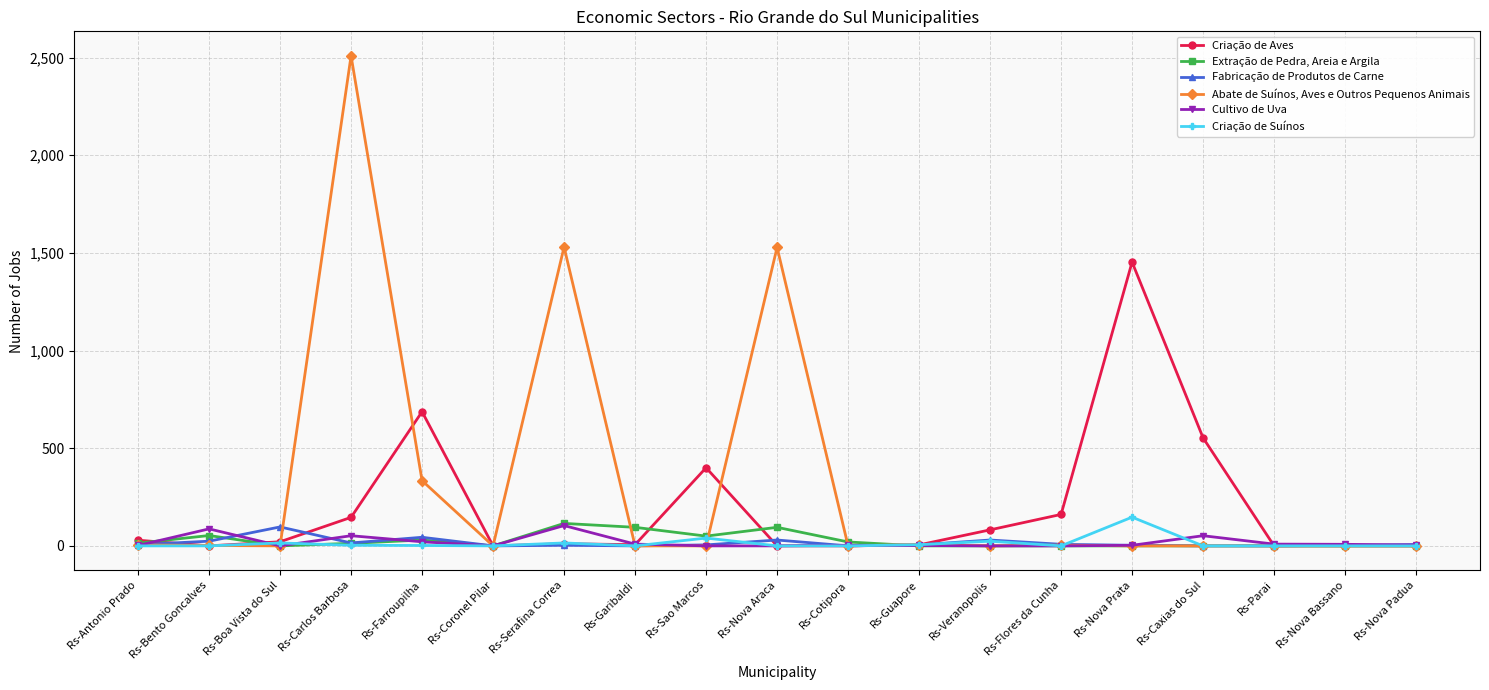

What position from the right is Rs-Nova Araca?

10